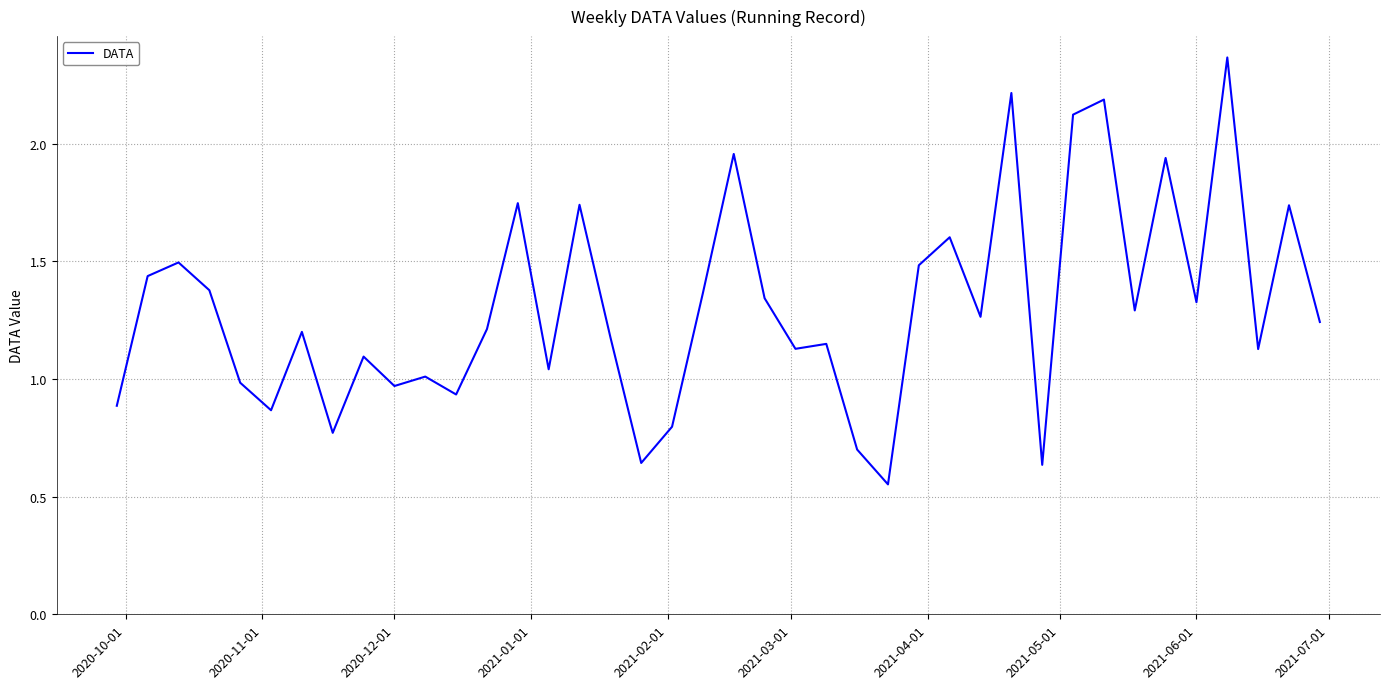

What is the difference between the maximum and minimum values?

1.8